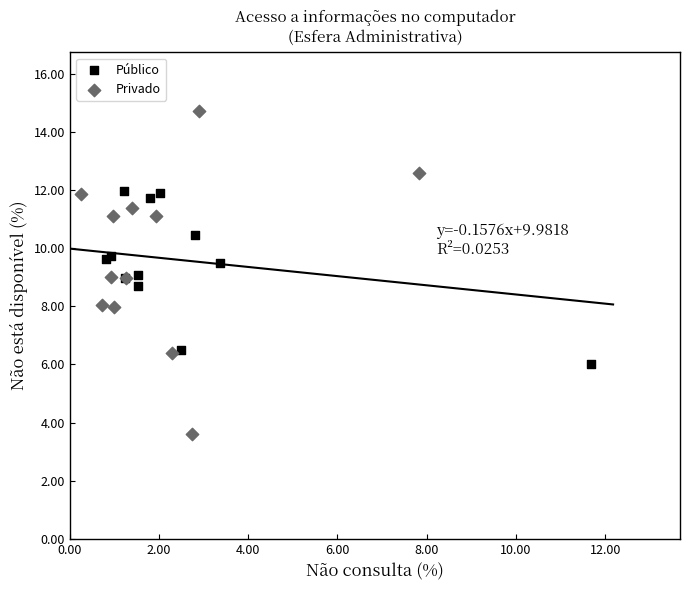

Which series has the widest spread of Y values?

Privado